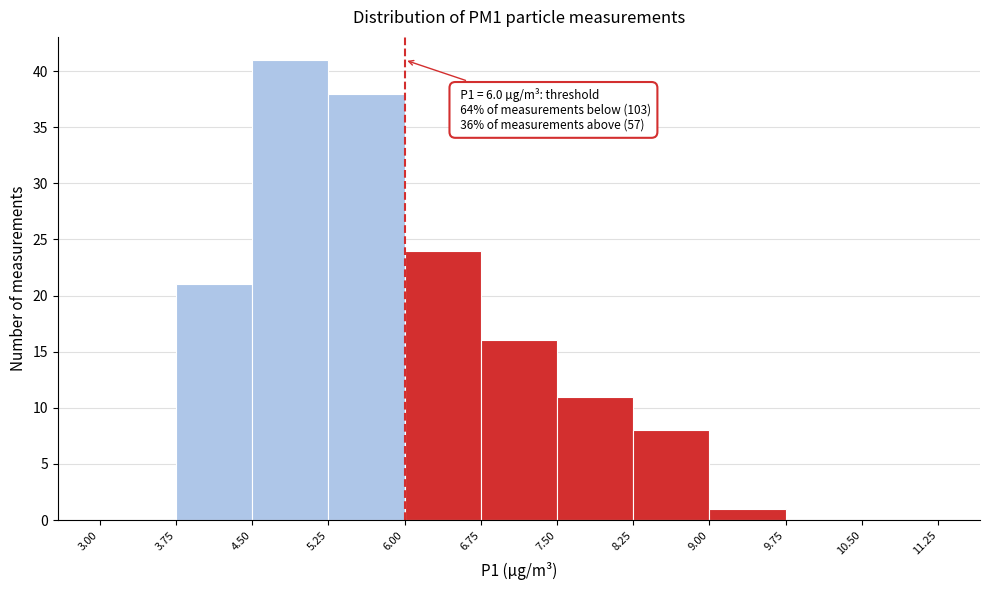

Over which range of the x-axis is the bar tallest?

4.50 to 5.25